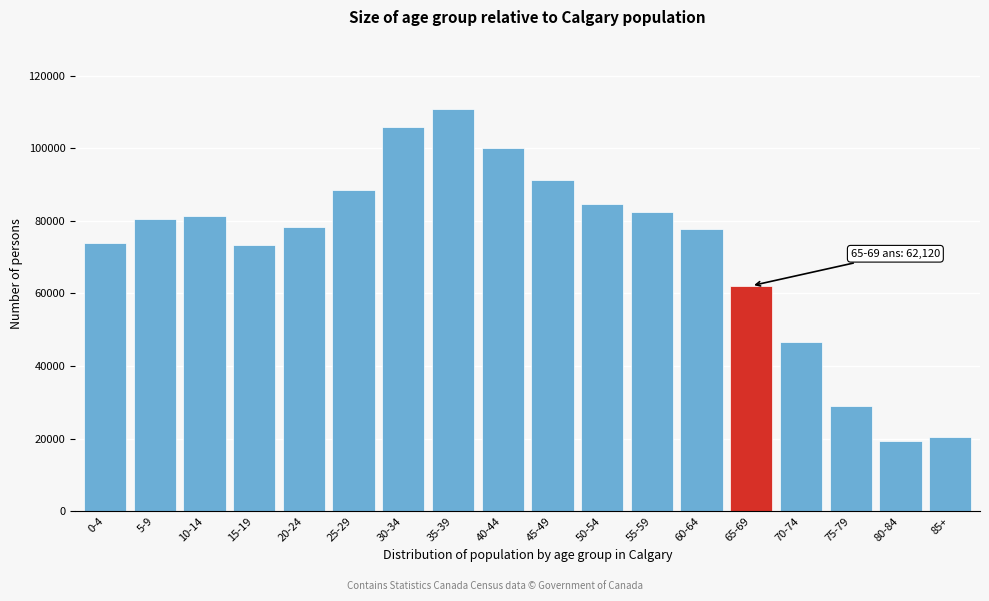

What is the label of the 15th bar from the right?

15-19